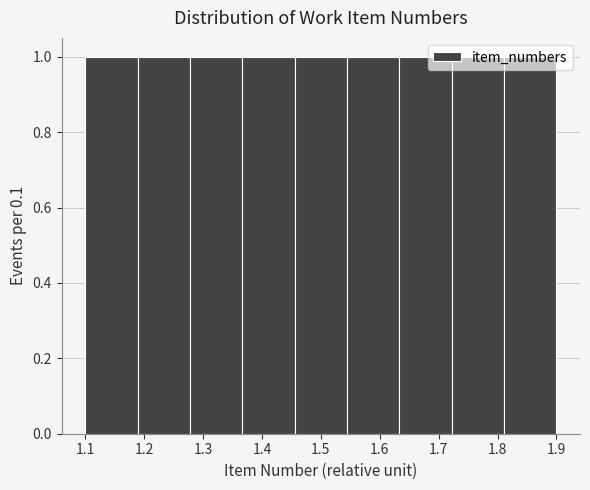

Reading left to right, transcribe this chart: for each bar, give the range it covers on the x-axis and its height. Neither the bar edges nor the heights are printed on the chart, so give them approximately, as read against the axes.

1.10 to 1.19: 1
1.19 to 1.28: 1
1.28 to 1.37: 1
1.37 to 1.46: 1
1.46 to 1.54: 1
1.54 to 1.63: 1
1.63 to 1.72: 1
1.72 to 1.81: 1
1.81 to 1.90: 1